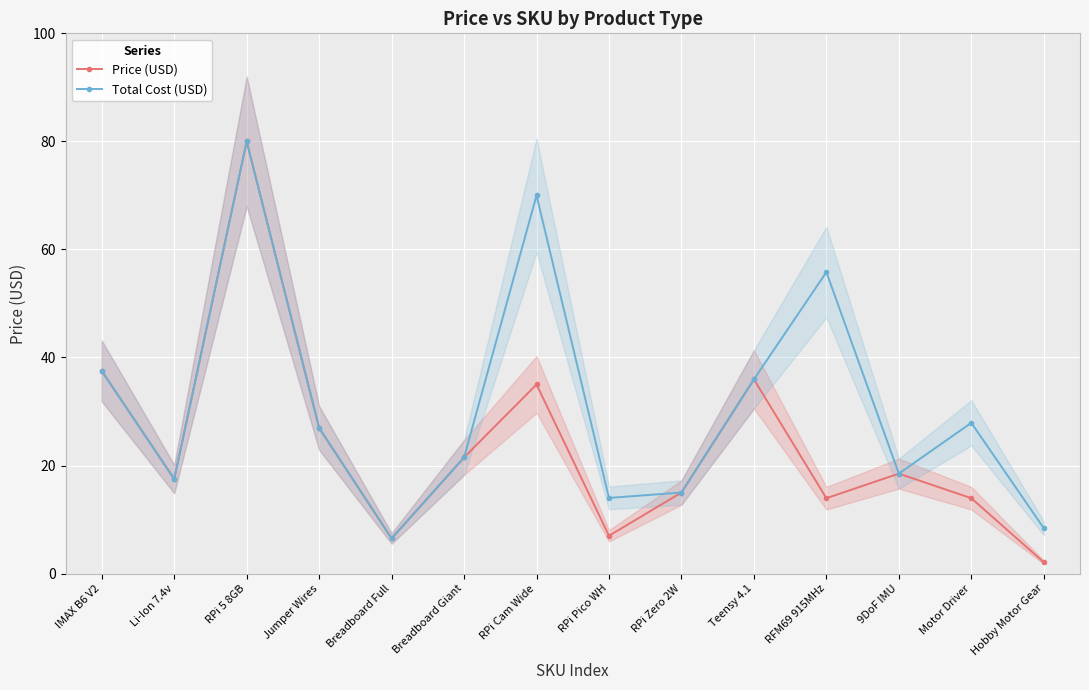

What is the label of the 4th point from the right?

RFM69 915MHz